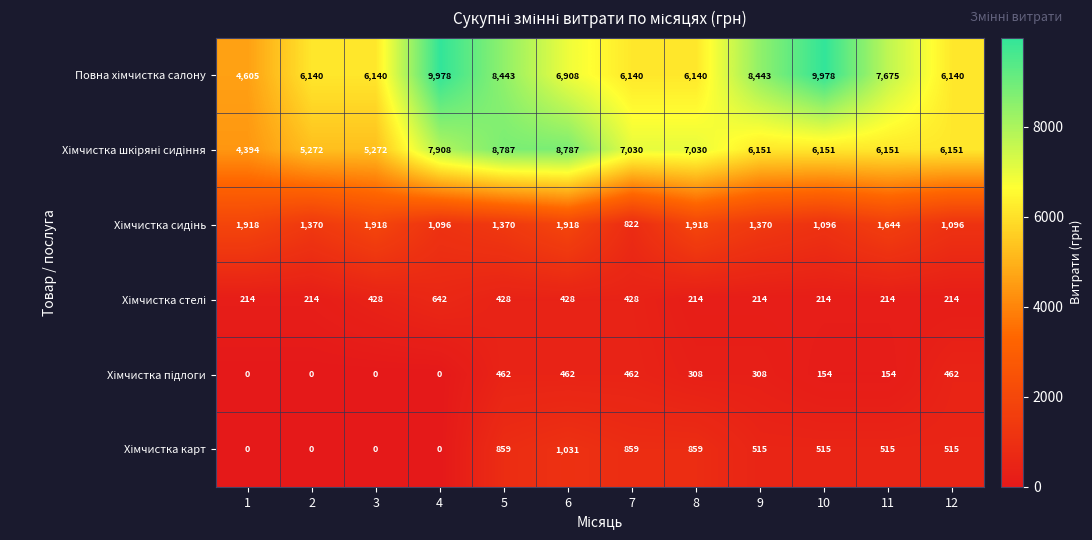

At how many categories does at least one series exceed 2769?

12